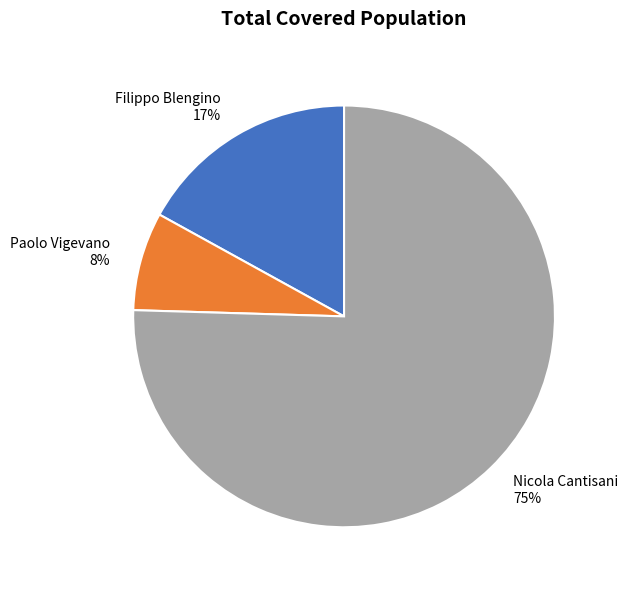

What is the largest slice in the pie chart?

Nicola Cantisani